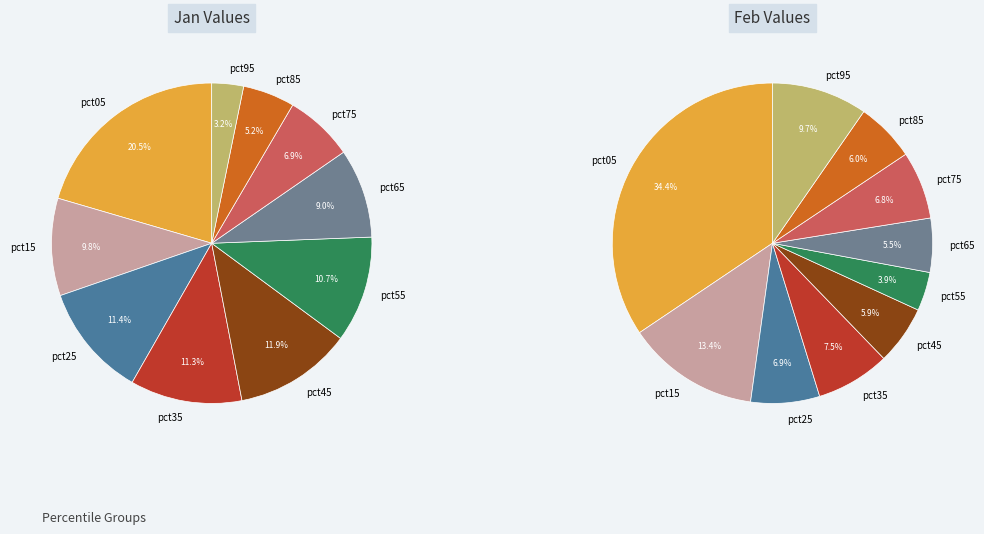

Is it true that pct45 is 2% of the pie?

False